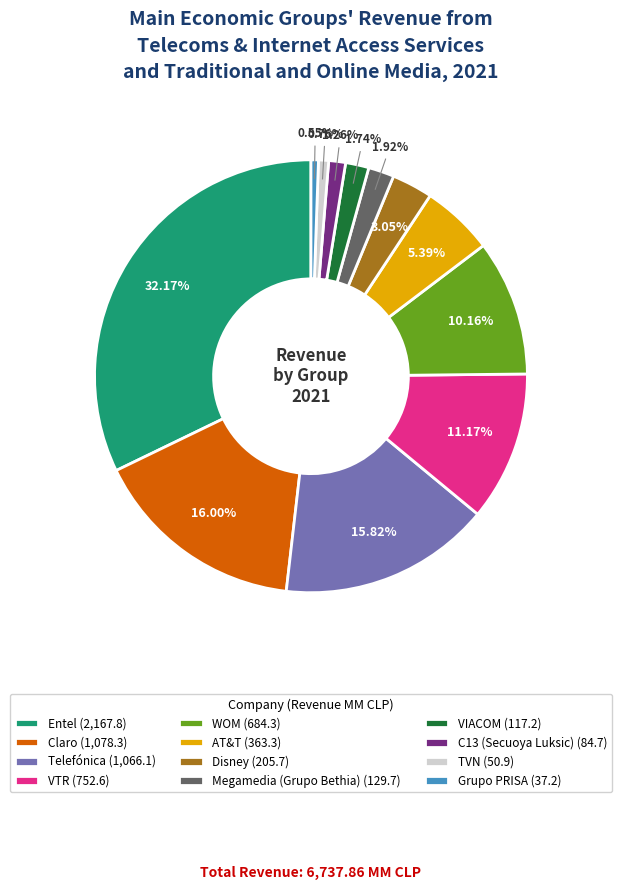

Count the number of slices in the pie.

12